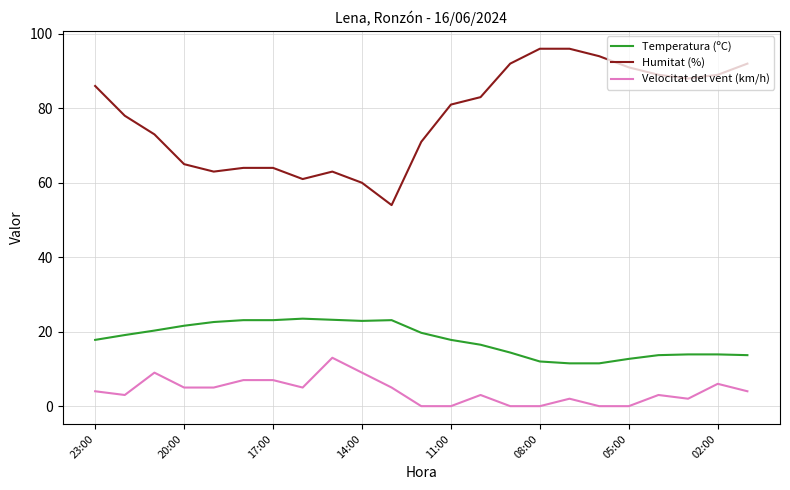

What is the lowest value of the Temperatura (ºC) series?

11.5